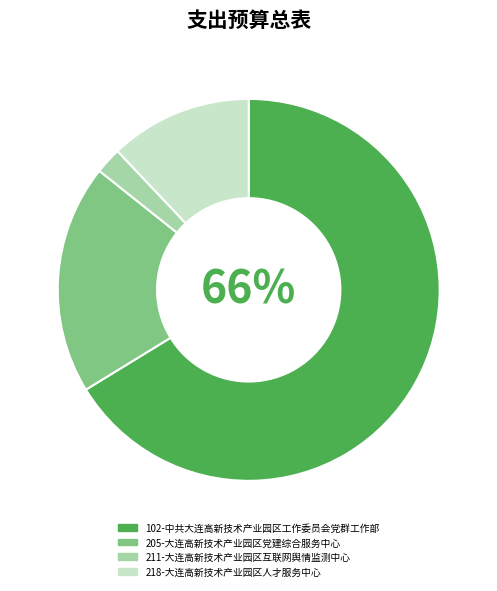

To the nearest percent, what is the difference between the 205-大连高新技术产业园区党建综合服务中心 and 102-中共大连高新技术产业园区工作委员会党群工作部 slice percentages?

47%